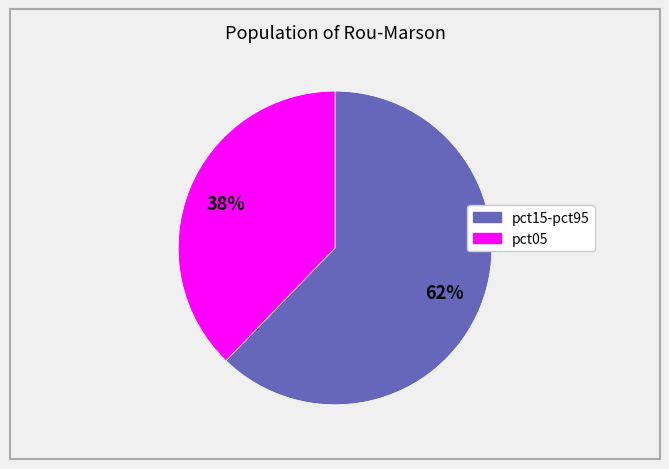

To the nearest percent, what is the average slice percentage?

50%